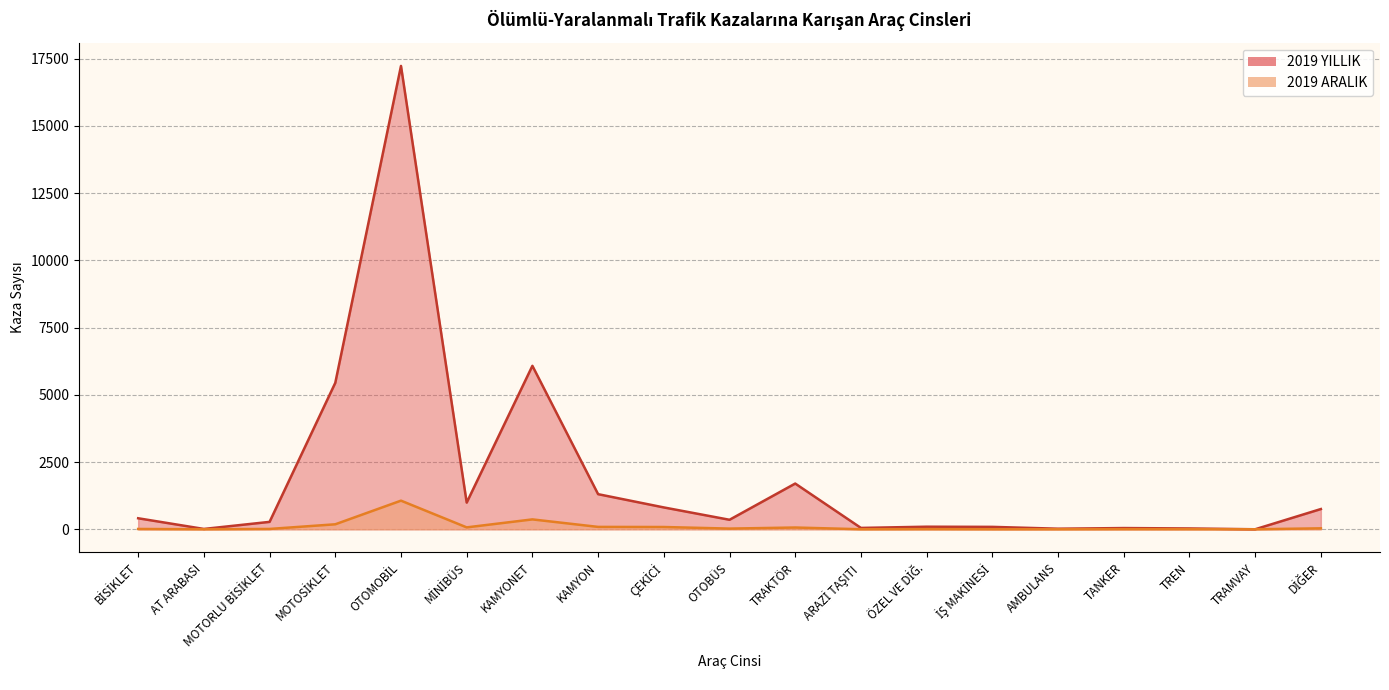

Does the chart have visible grid lines?

Yes